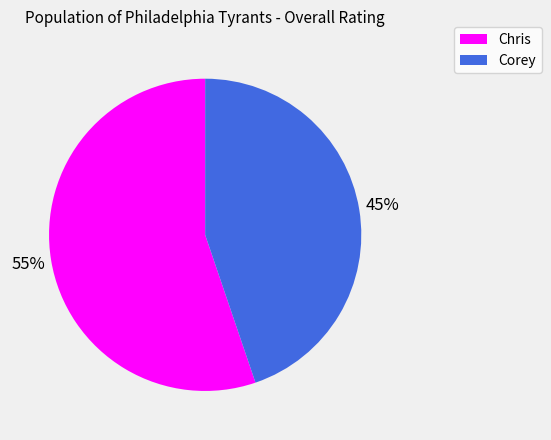

Combined, do Corey and Chris account for over 50%?

Yes